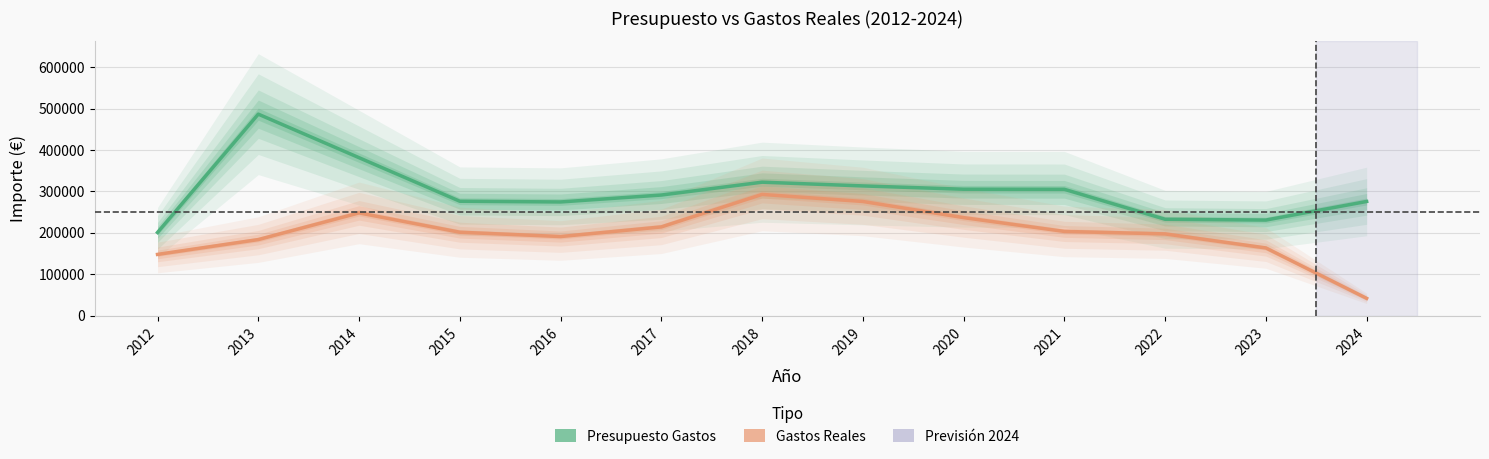

Where is the first local minimum for Gastos Reales?

2016